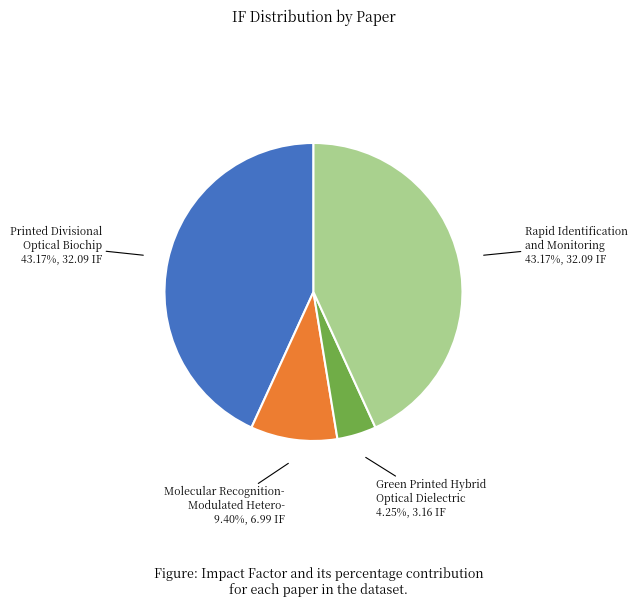

Does any single category account for the majority?

No